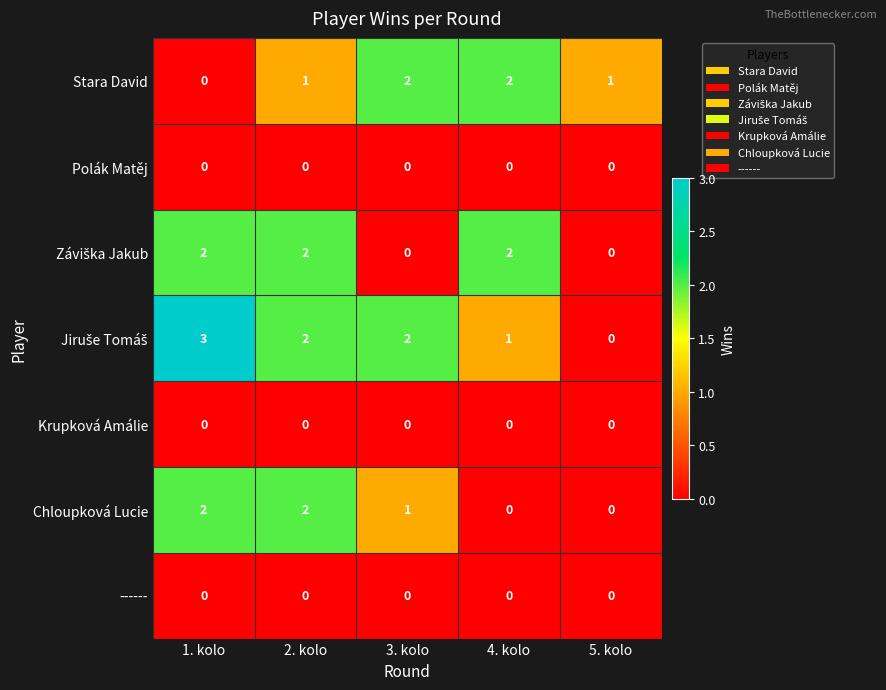

What is the total value across all series at 1. kolo?

7